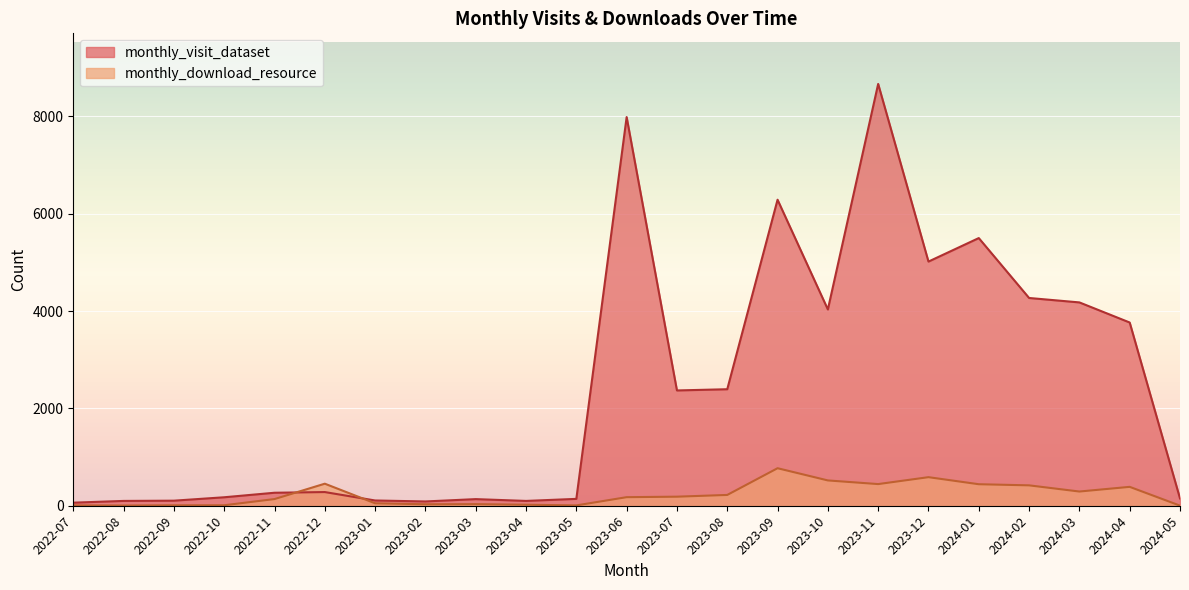

What is the sum of all monthly_visit_dataset values?

56176